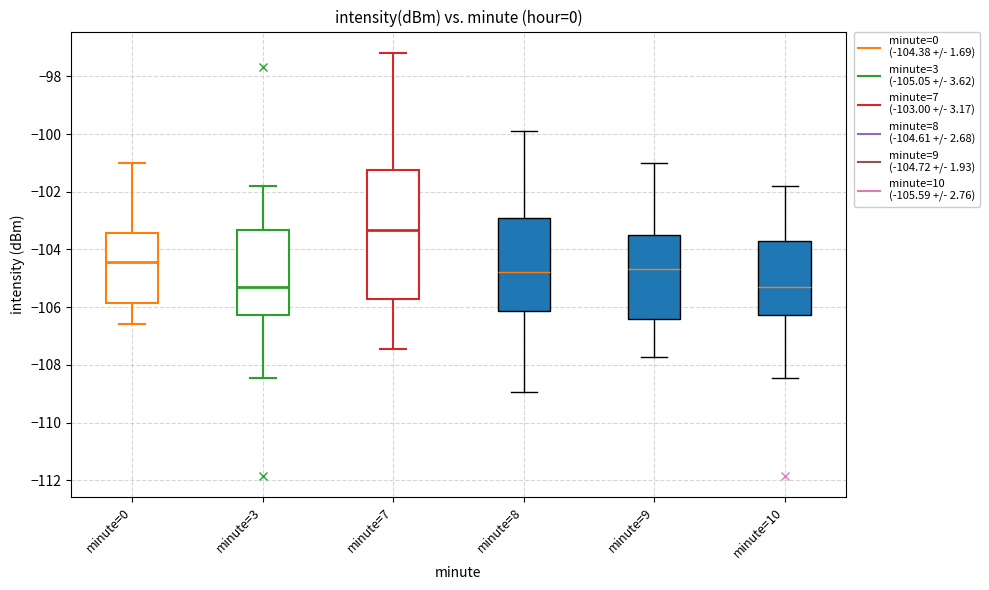

Where is the lower edge of the box for minute=10 on the y-axis? The values are not printed on the chart, so give them approximately, as read against the axis.

-106.2